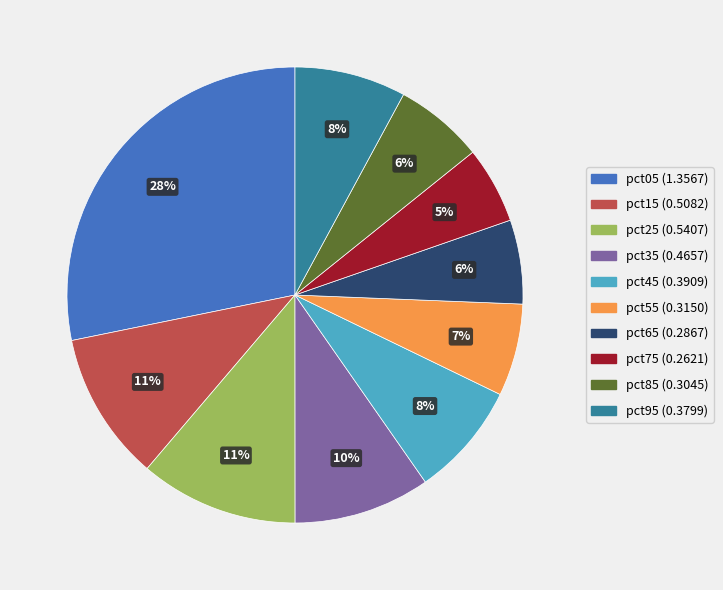

To the nearest percent, what is the difference between the largest and smallest slice percentages?

23%